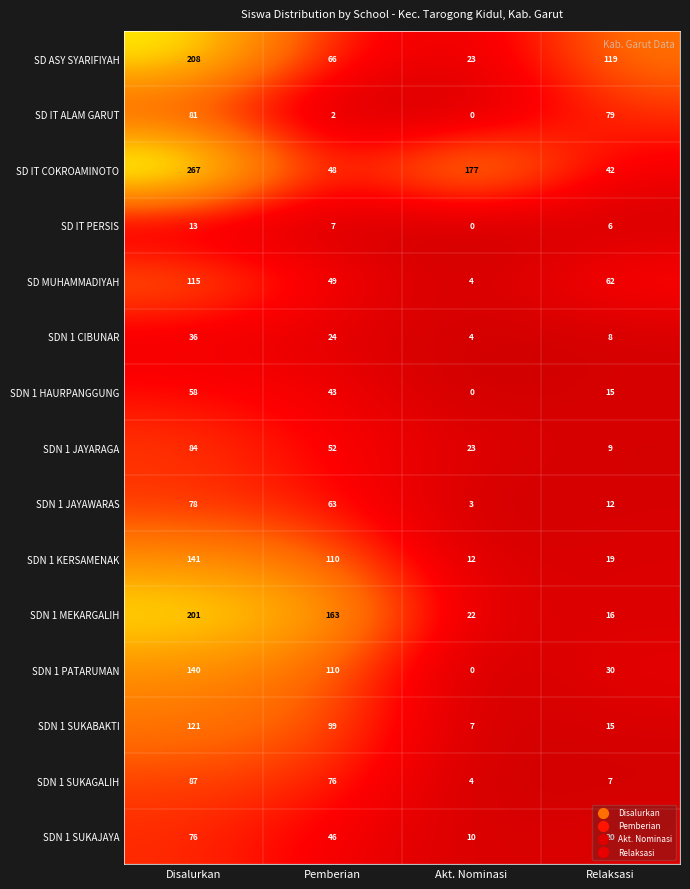

At which category is the sum across all series the highest?

Disalurkan